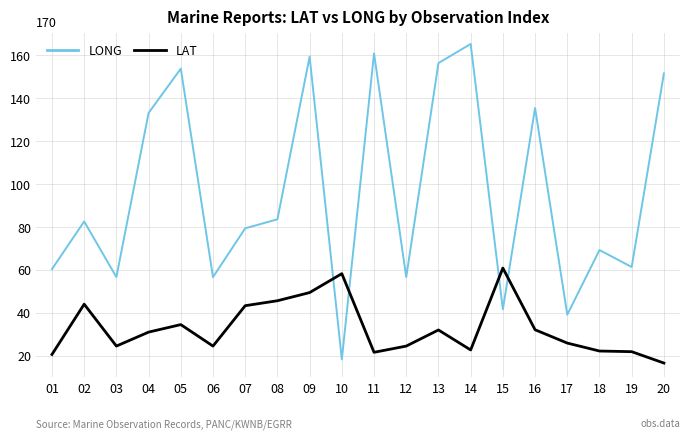

The value of LAT at 15 is 105.2. True or false?

False